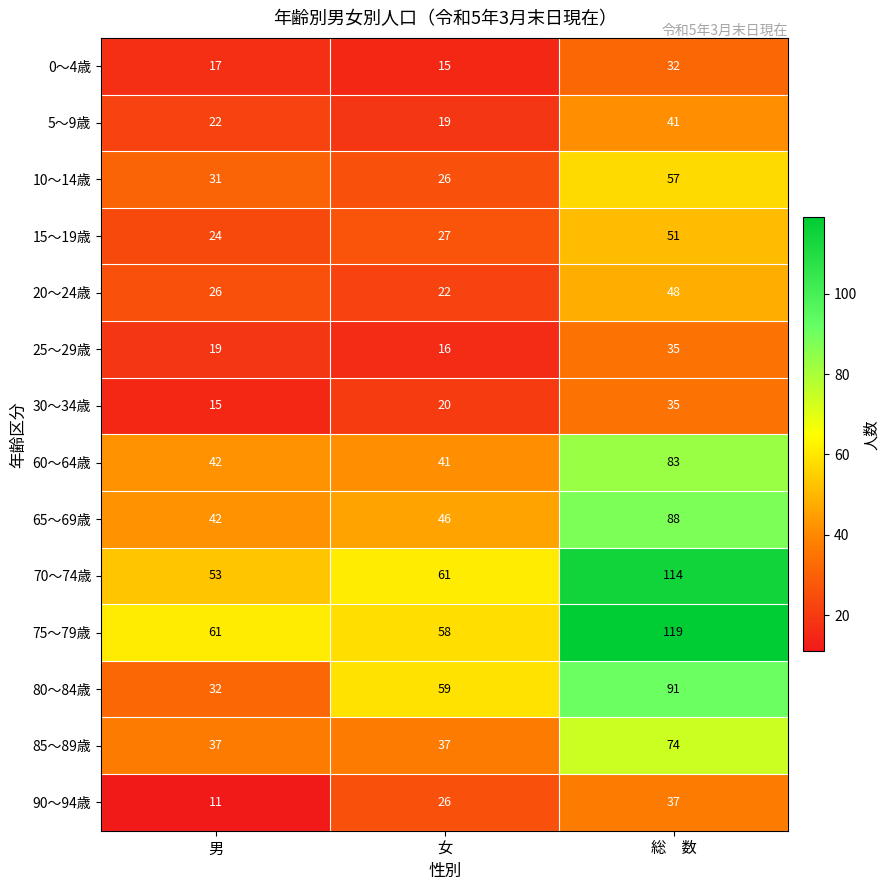

True or false: 70～74歳 has a value of 61 at 女.

True